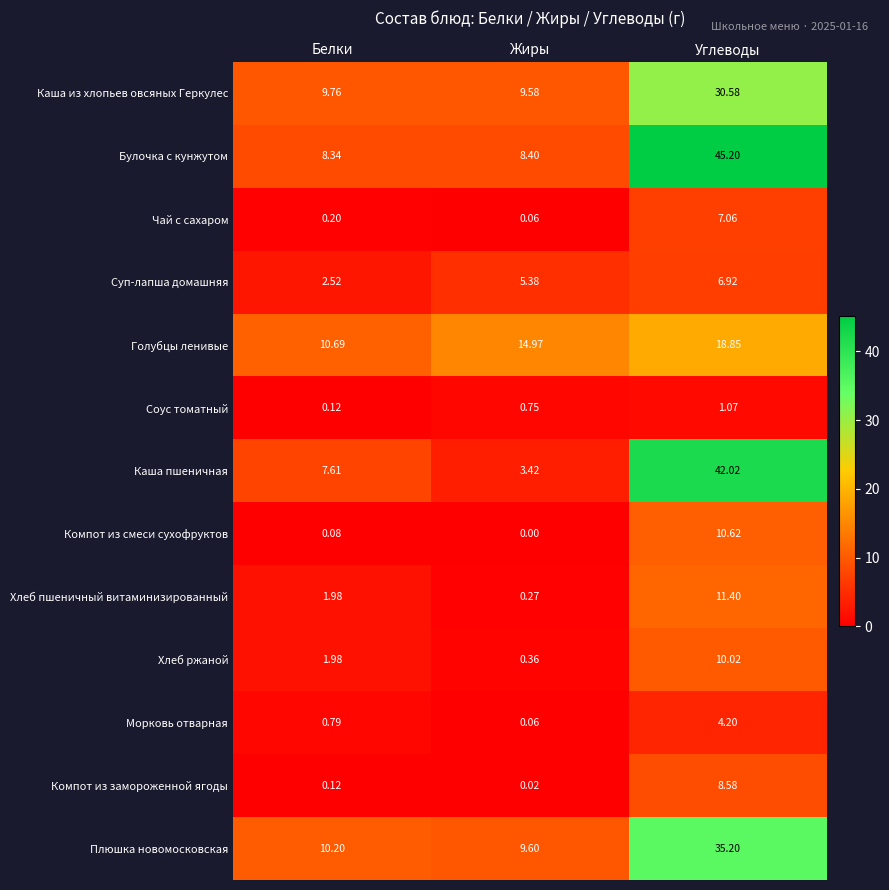

List the series in order of their peak value, lowest first.

Соус томатный, Морковь отварная, Суп-лапша домашняя, Чай с сахаром, Компот из замороженной ягоды, Хлеб ржаной, Компот из смеси сухофруктов, Хлеб пшеничный витаминизированный, Голубцы ленивые, Каша из хлопьев овсяных Геркулес, Плюшка новомосковская, Каша пшеничная, Булочка с кунжутом